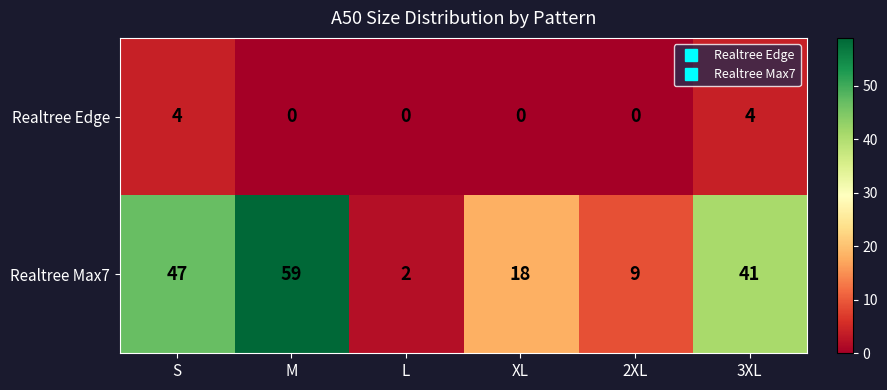

Which series has the largest total across all categories?

Realtree Max7